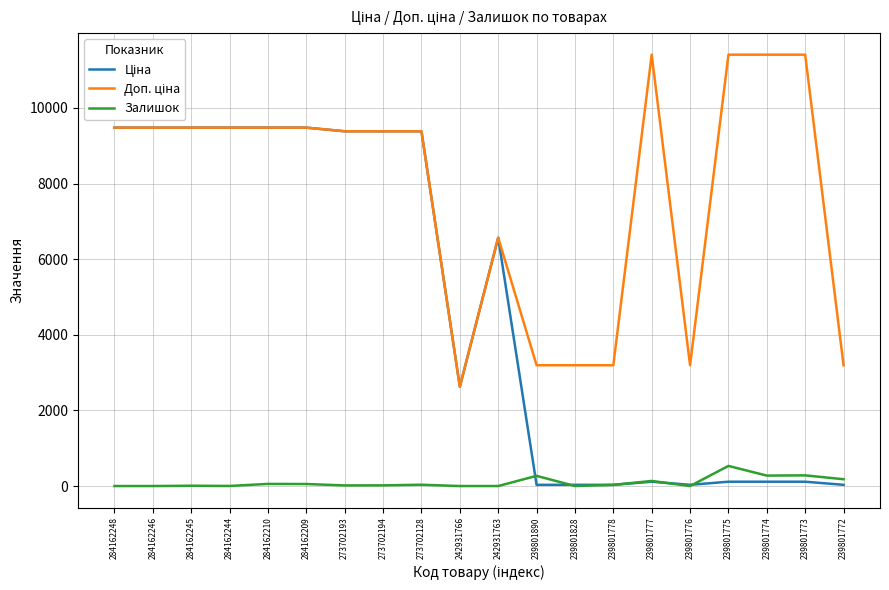

What is the maximum value shown in the chart?

11410.0